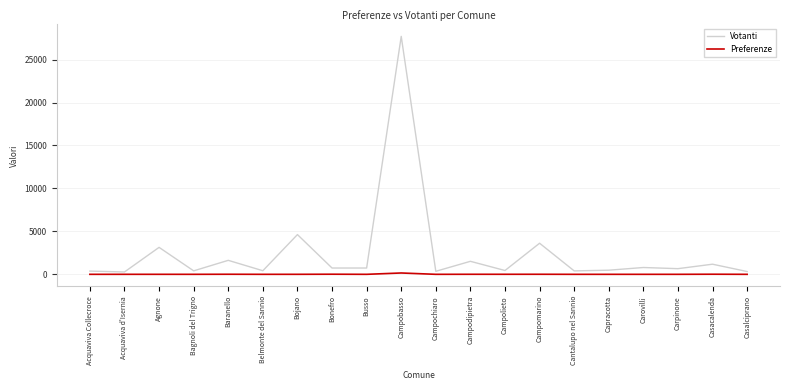

What is the total value across all series at Casacalenda?

1190